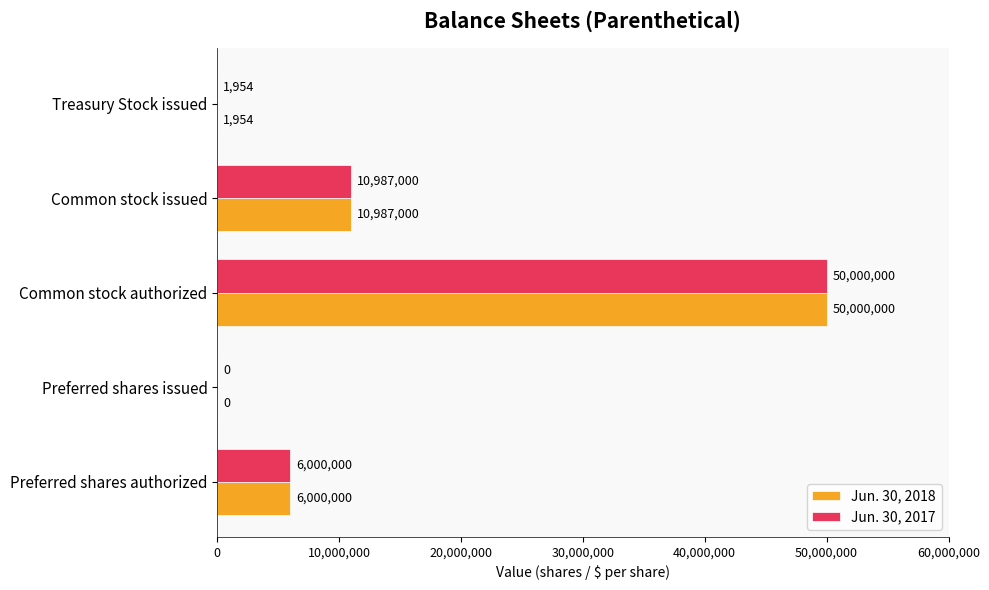

Where is Jun. 30, 2017 nearest to the value 25000000?

Common stock issued